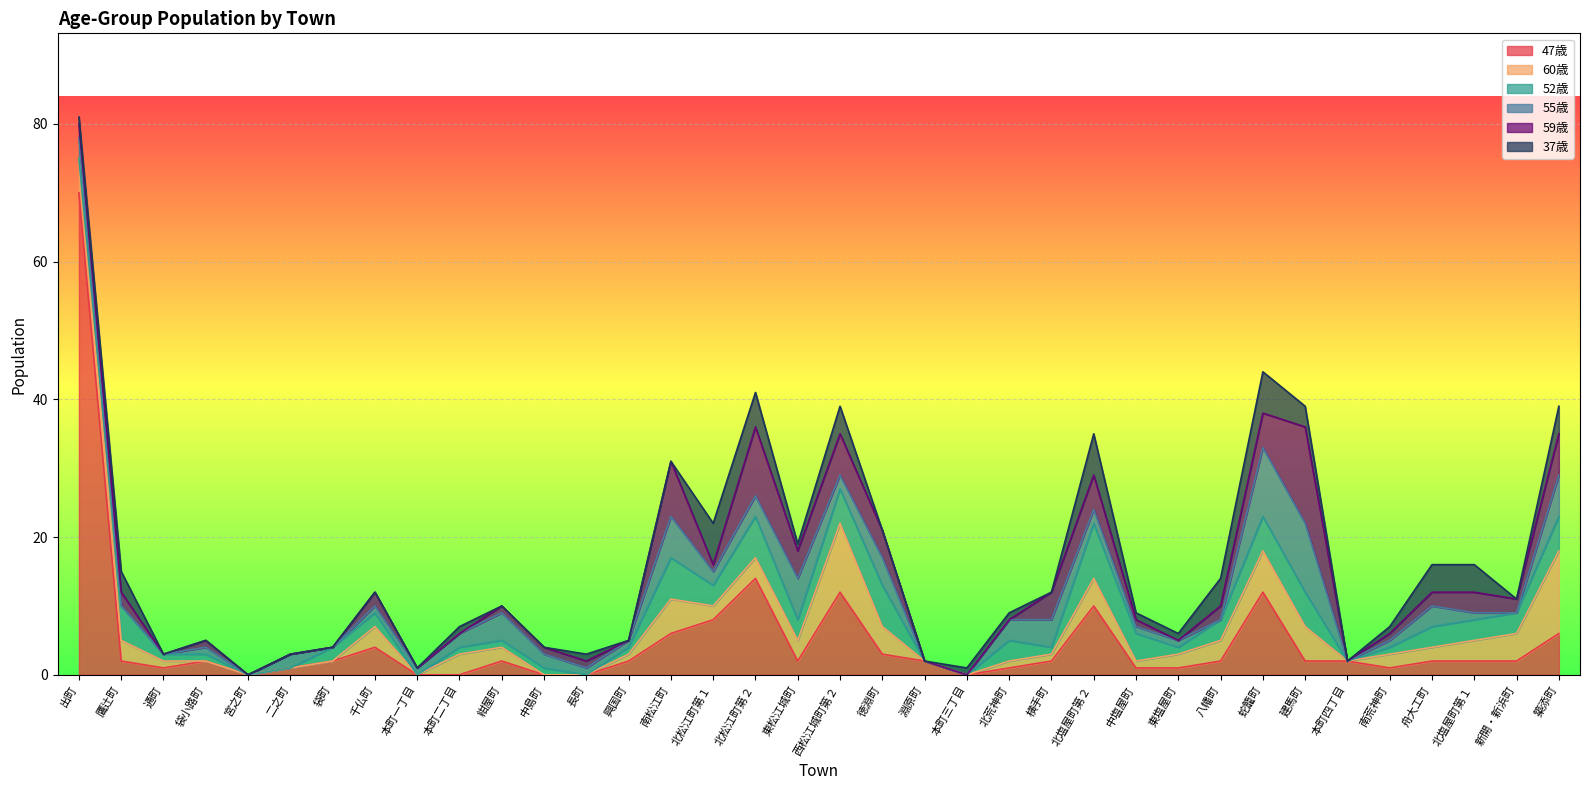

True or false: 52歳 has more than 0 interior local peaks.

True